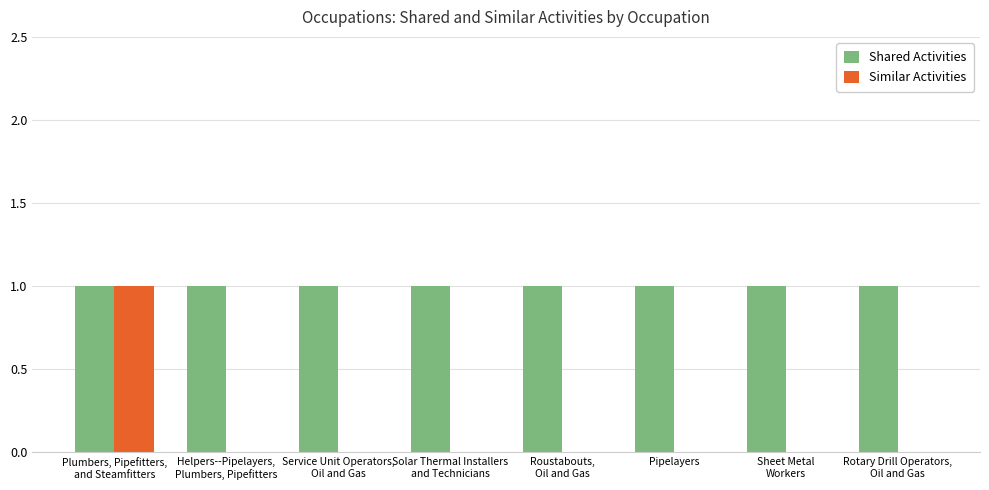

Which series has the largest total across all categories?

Shared Activities